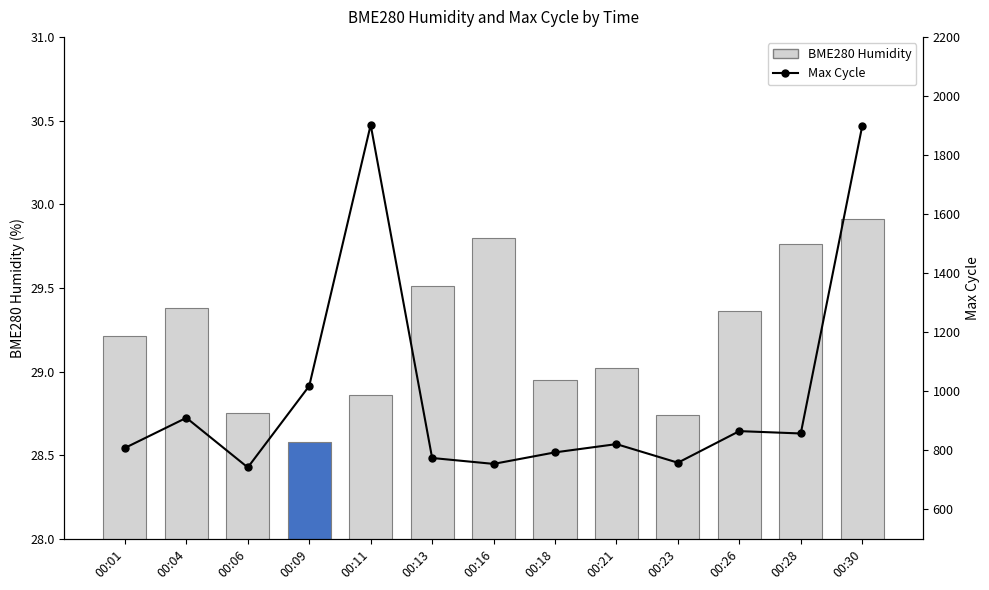

What is the value of the BME280 Humidity bar at the 10th from the left?

28.7